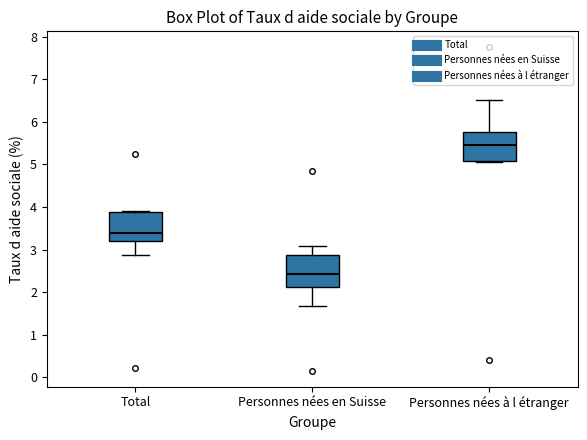

Reading left to right, read every box against the y-axis: the position of its median line, the range the box covers, and the ends of its whiskers. The values are not printed on the chart, so give them approximately, as read against the axis.

Total: median 3.4, box 3.2 to 3.9, whiskers 2.9 to 3.9 (just above the box's upper edge)
Personnes nées en Suisse: median 2.4, box 2.1 to 2.9, whiskers 1.7 to 3.1
Personnes nées à l étranger: median 5.5, box 5.1 to 5.8, whiskers 5.1 to 6.5